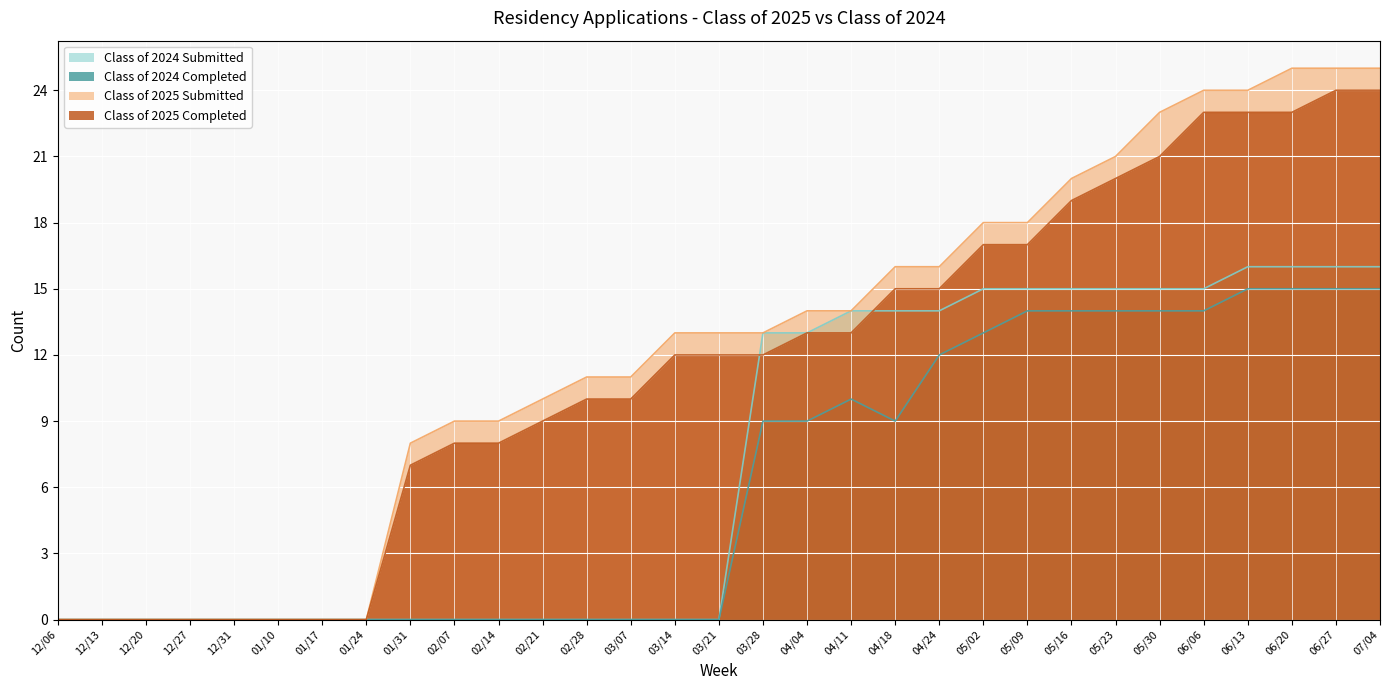

At which label is Class of 2025 Submitted closest to 12?

02/28